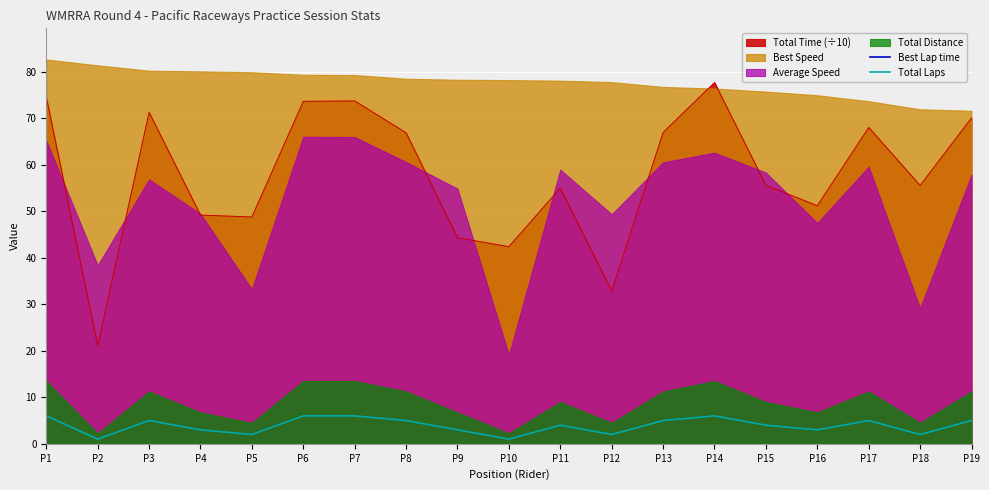

Where is Best Lap time nearest to the value 105?

P13